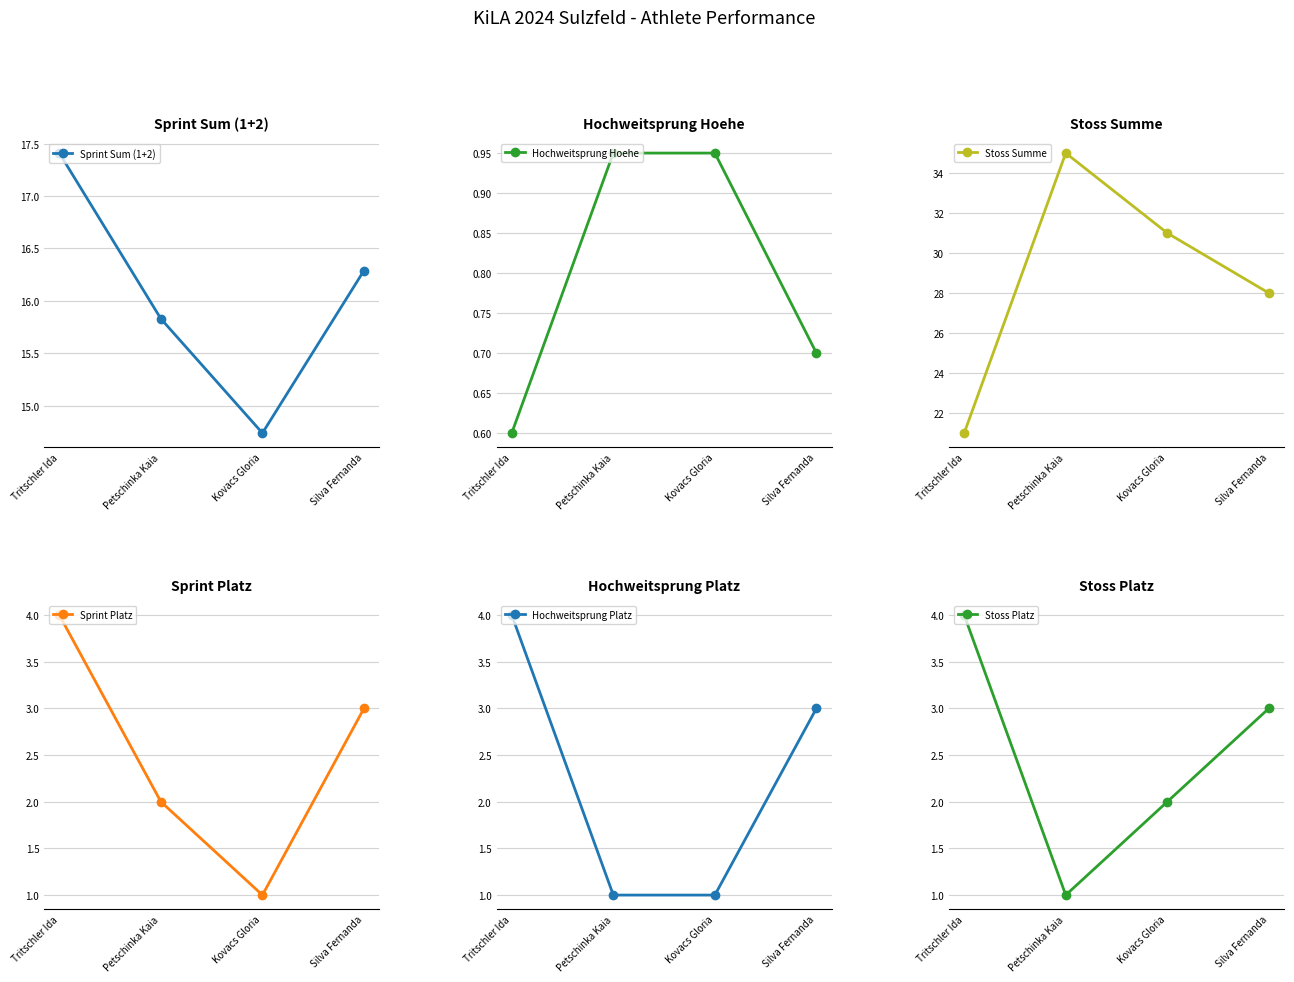

What is the highest value of the Stoss Summe series?

35